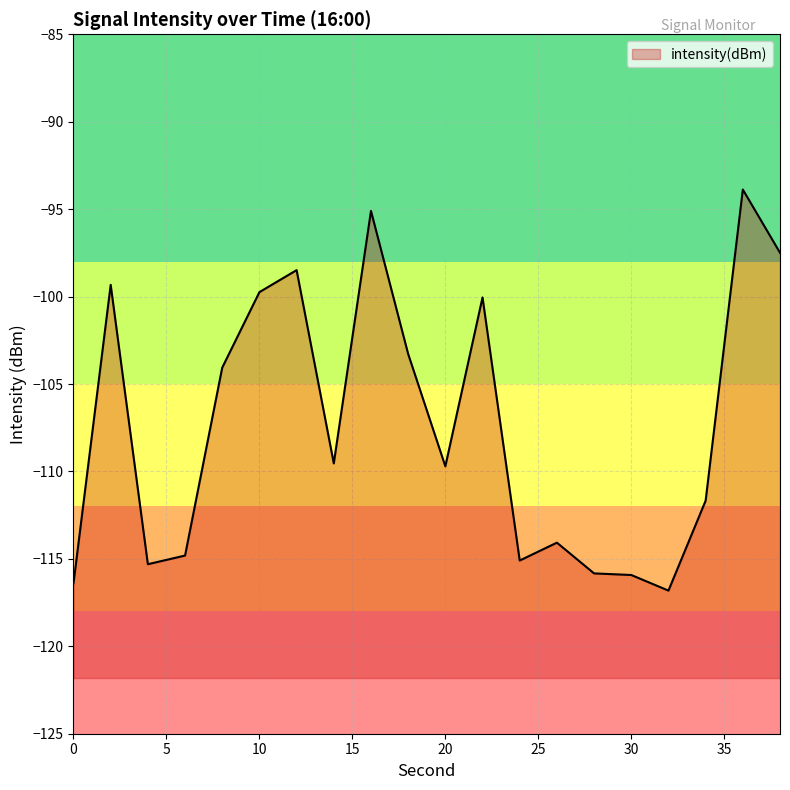

What is the greatest value displayed?

-93.9